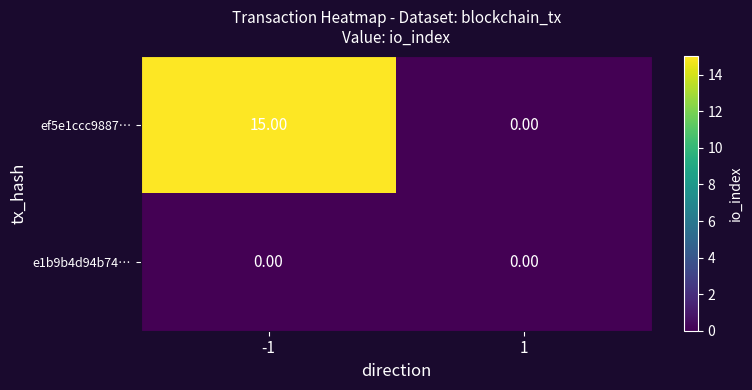

At which category is the sum across all series the highest?

-1